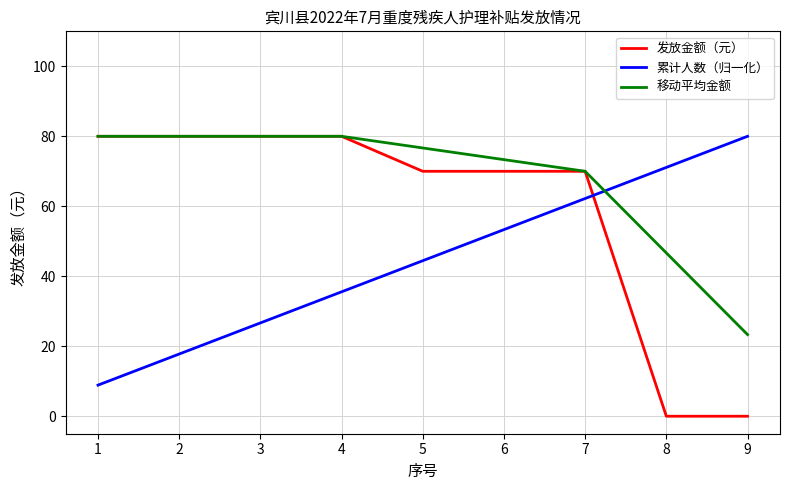

Which category has the lowest value in the 移动平均金额 series?

9